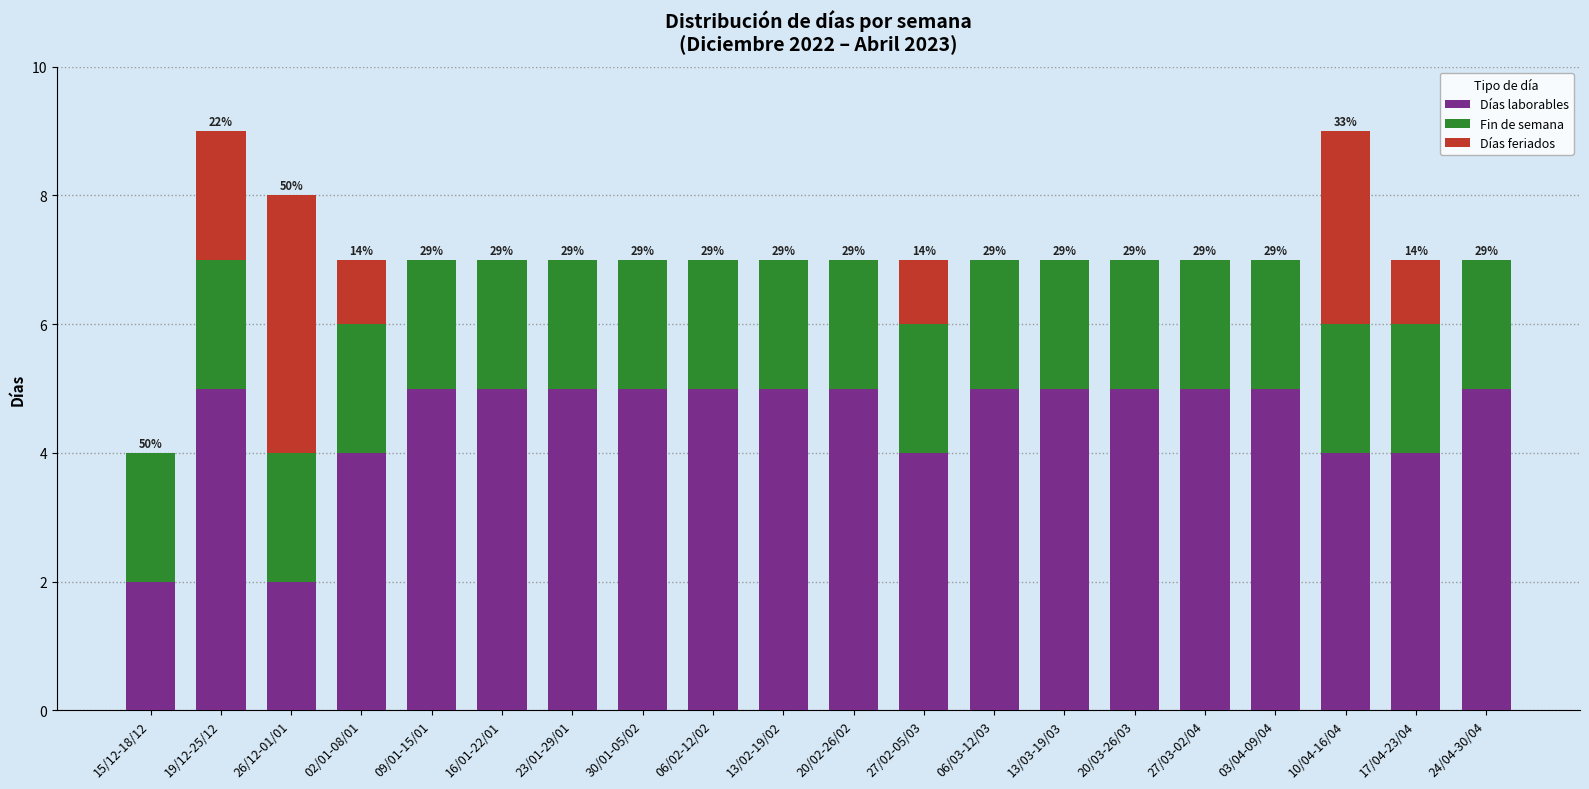

What are all the series names shown in the legend?

Días laborables, Fin de semana, Días feriados